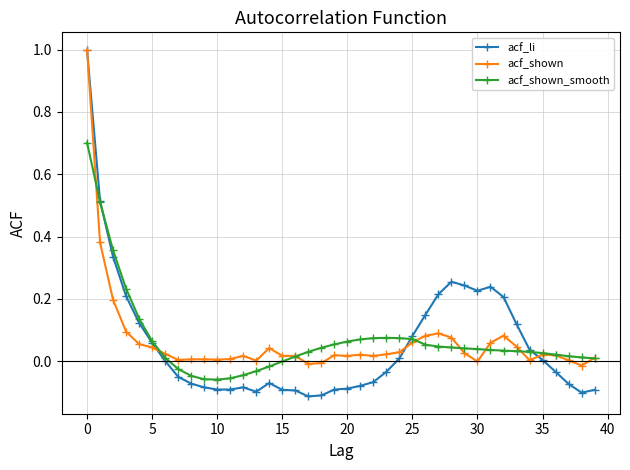

True or false: acf_shown has more than 2 interior local peaks.

True